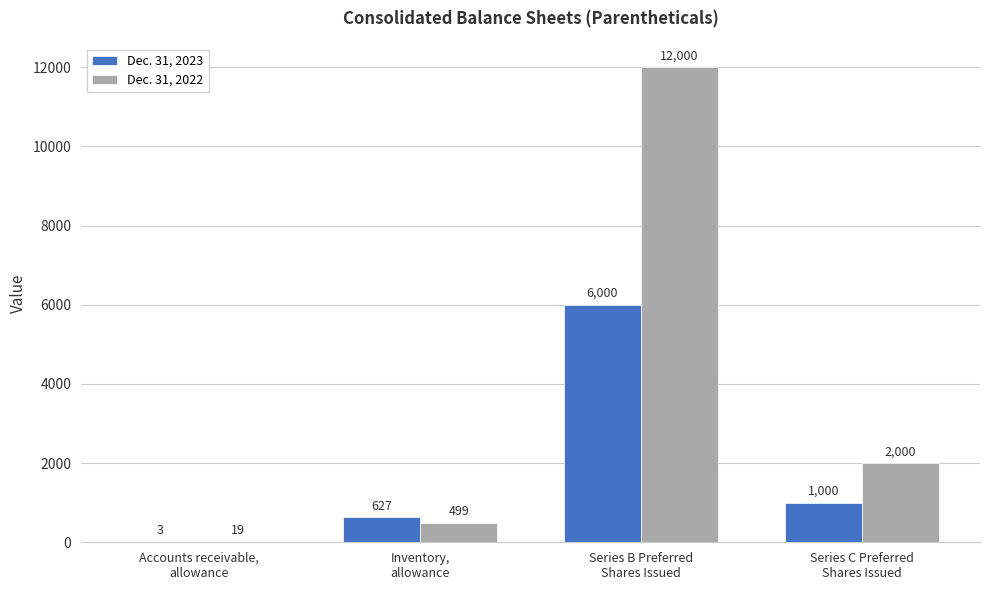

Reading left to right, list all the values displayed in this chart.

Dec. 31, 2023: Accounts receivable,
allowance=3	Inventory,
allowance=627	Series B Preferred
Shares Issued=6000	Series C Preferred
Shares Issued=1000
Dec. 31, 2022: Accounts receivable,
allowance=19	Inventory,
allowance=499	Series B Preferred
Shares Issued=12000	Series C Preferred
Shares Issued=2000